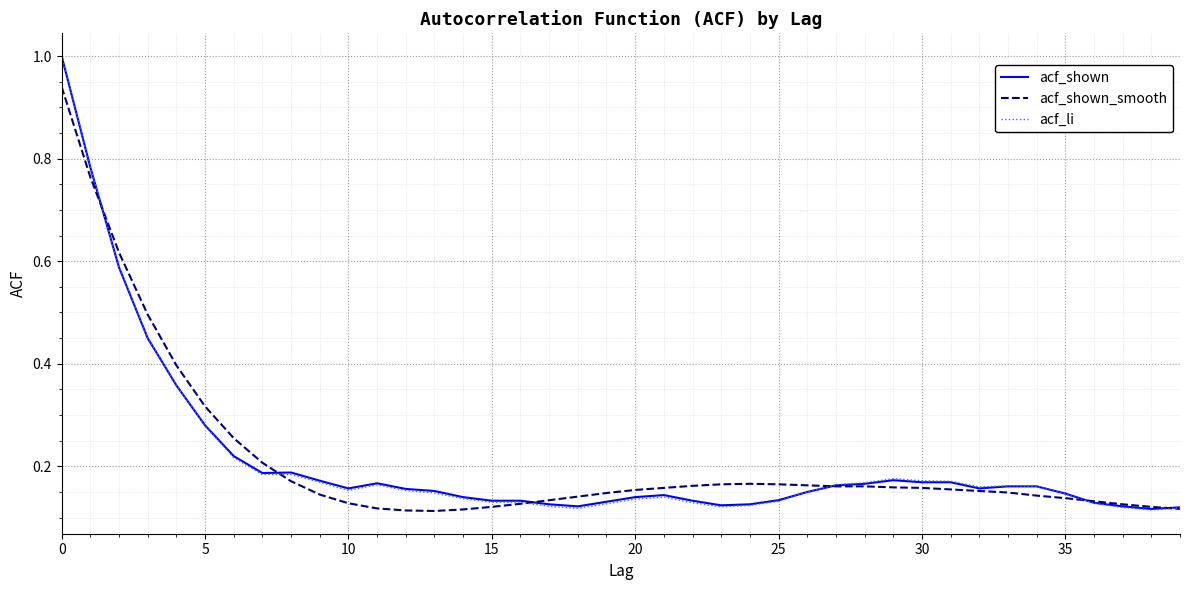

At how many categories does at least one series exceed 0?

40